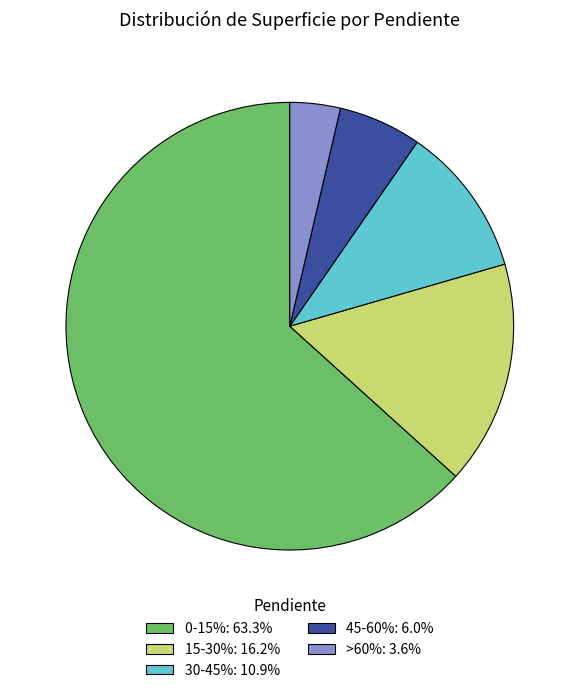

How many slices are in this pie chart?

5